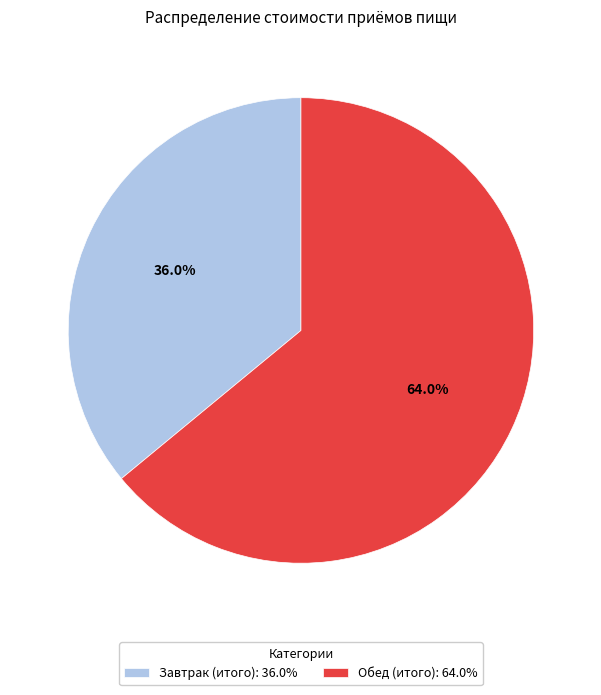

Which has a higher value, Обед (итого) or Завтрак (итого)?

Обед (итого)